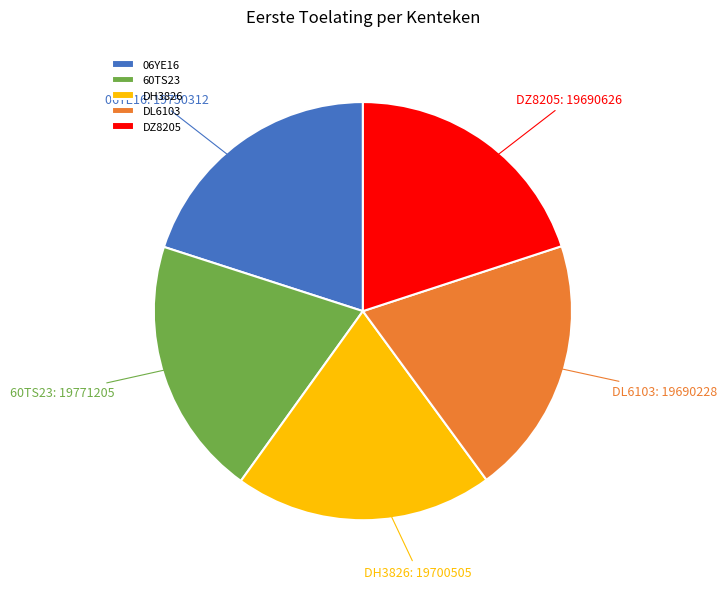

Do DZ8205 and DL6103 together represent more than half of the pie?

No